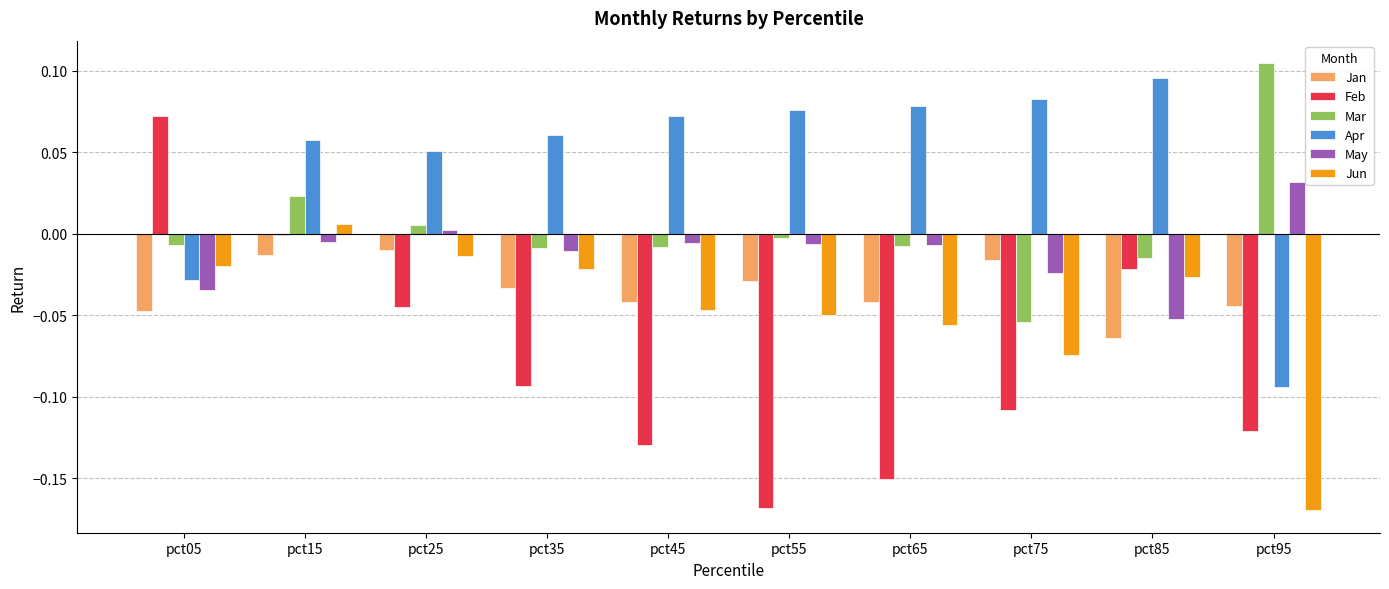

How many groups of bars are there?

10